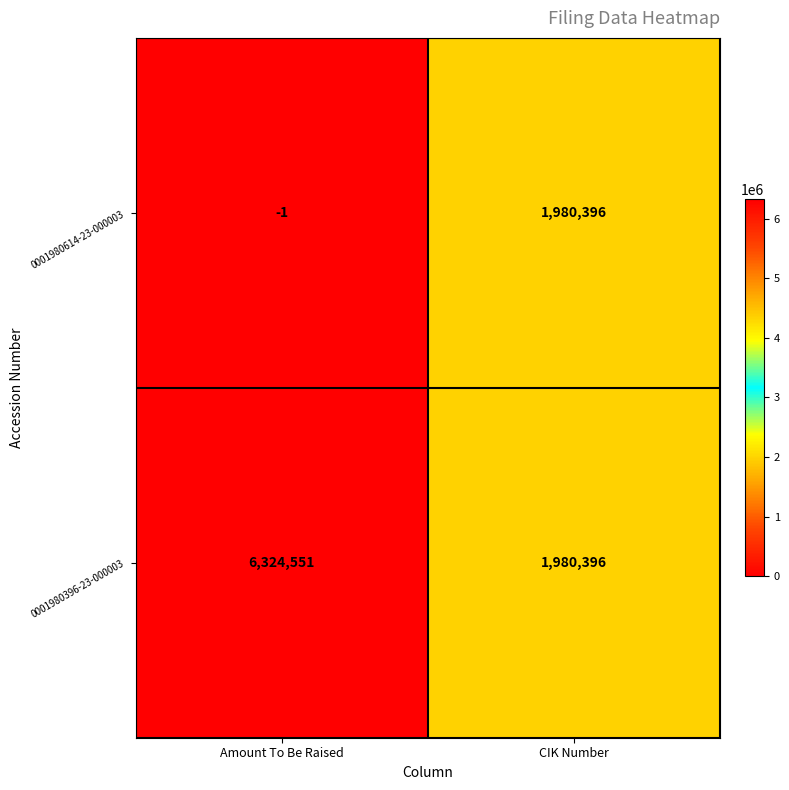

At which label is 0001980614-23-000003 closest to 990197?

Amount To Be Raised